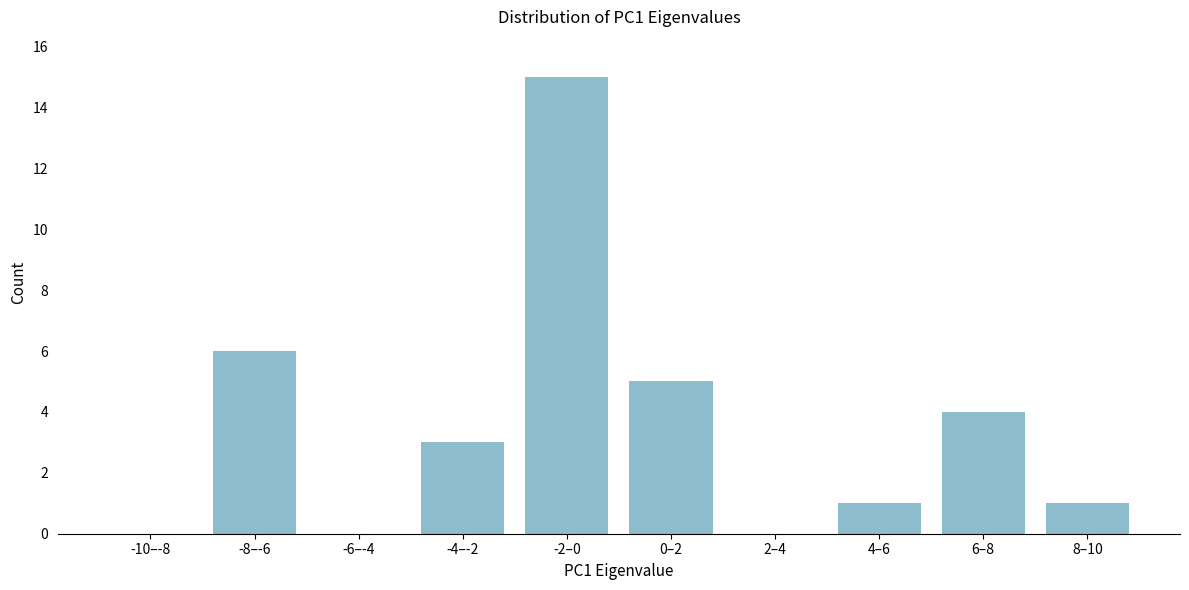

Is it true that the value at -8–-6 is 6?

True